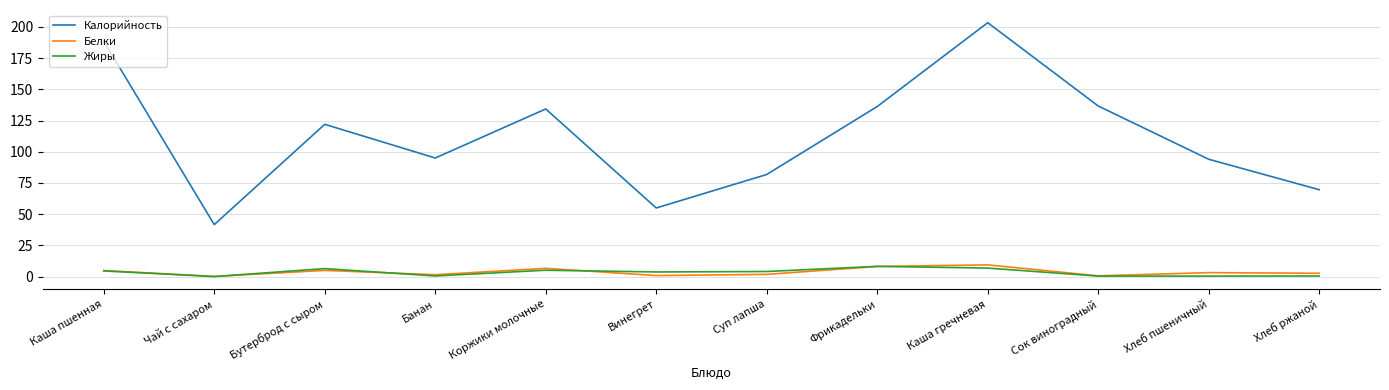

What position from the right is Коржики молочные?

8